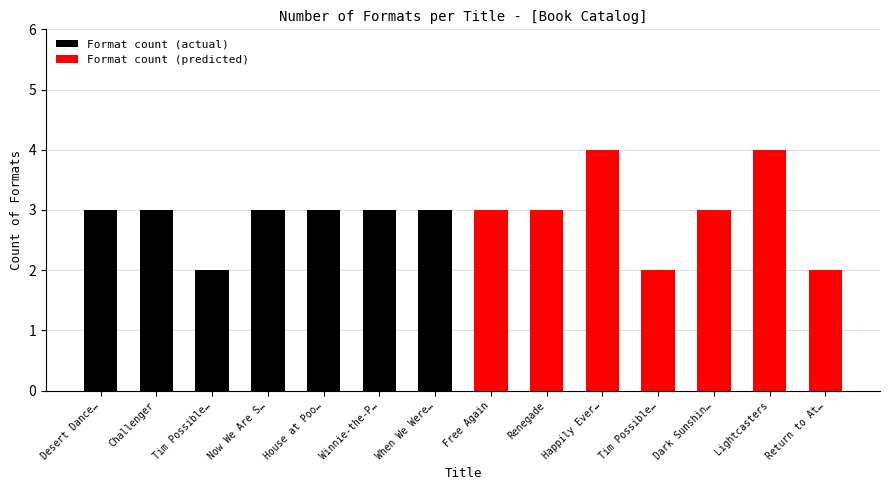

What is the highest value of the Format count (actual) series?

3